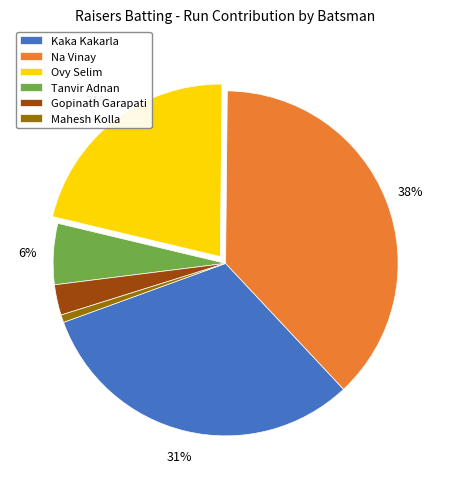

To the nearest percent, what percentage of the pie is Tanvir Adnan?

6%